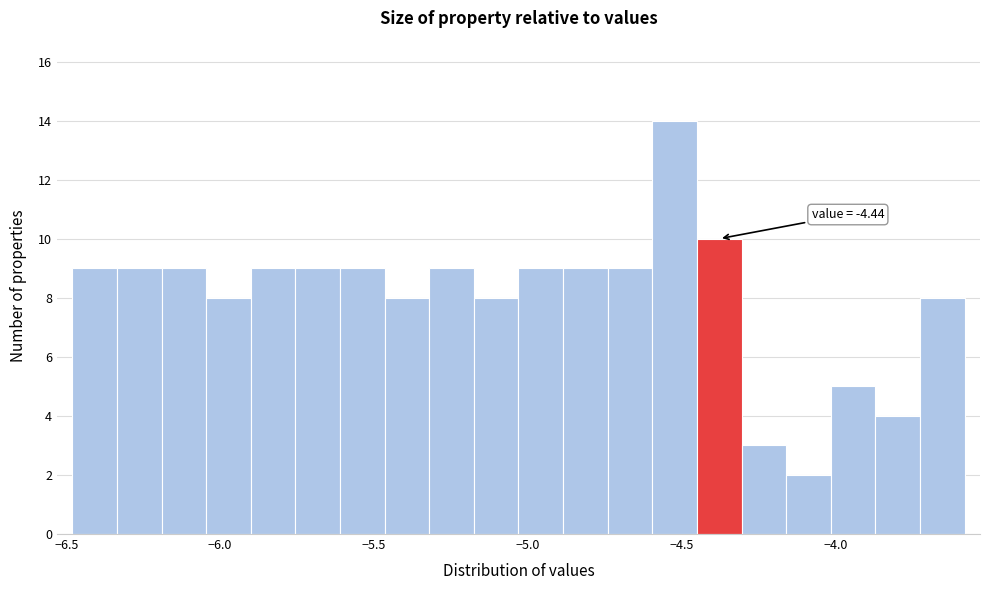

Read against the x-axis, roughly where is the centre of the tallest bar?

-4.50